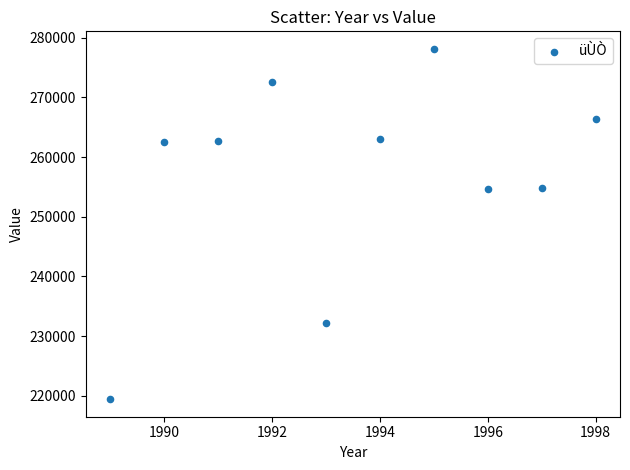

What is the average X value?

1994